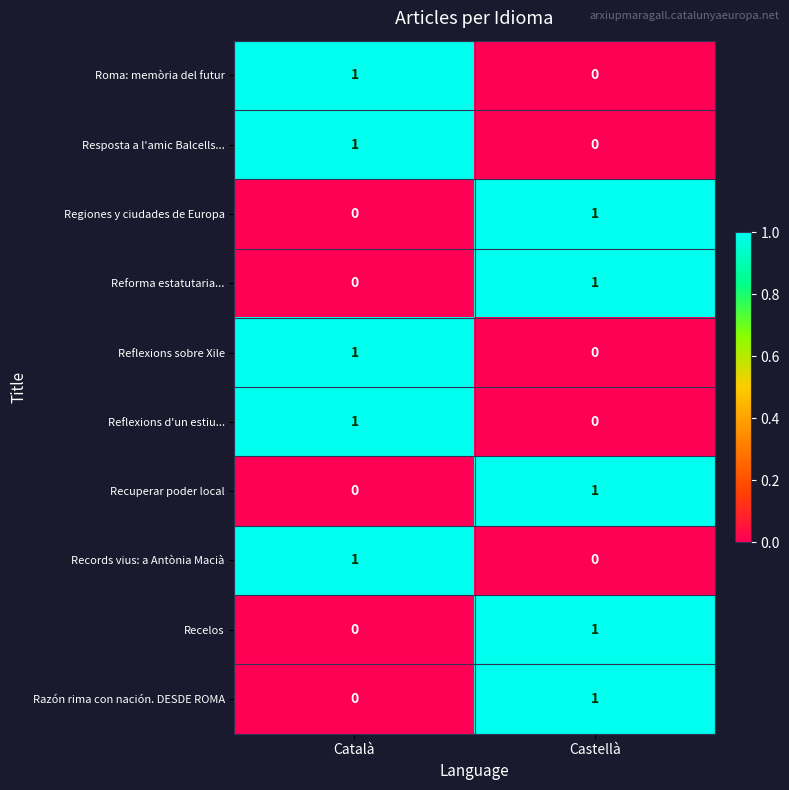

True or false: Razón rima con nación. DESDE ROMA has a value of 1 at Castellà.

True